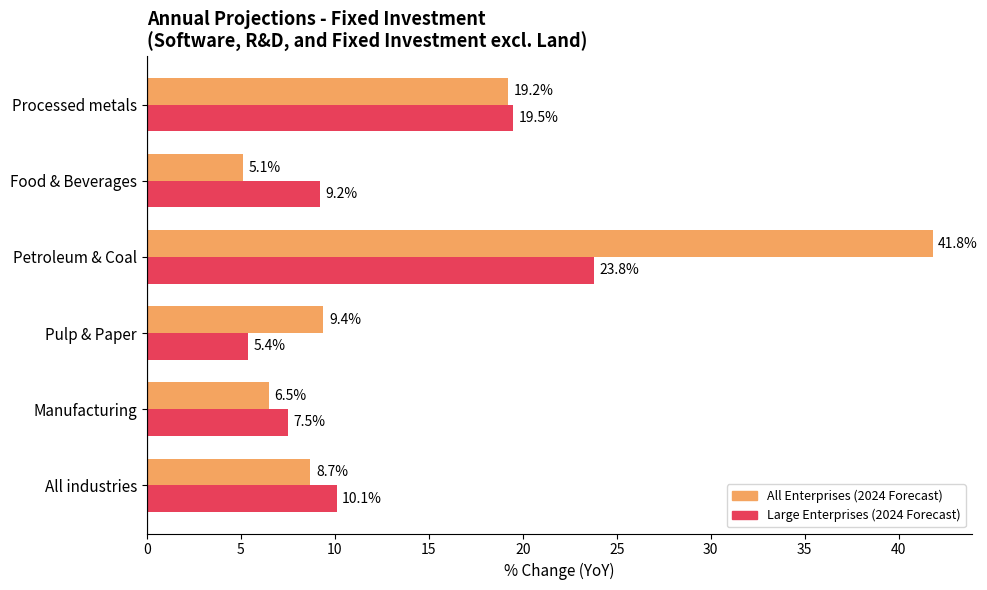

What is the total value across all series at Pulp & Paper?

14.8